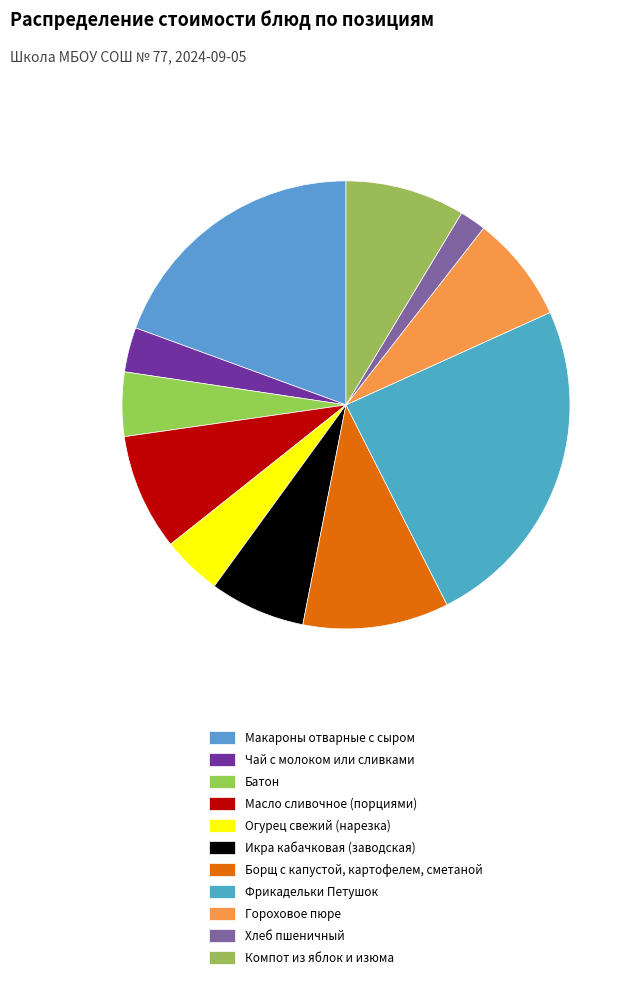

The Масло сливочное (порциями) slice represents 1% of the pie. True or false?

False